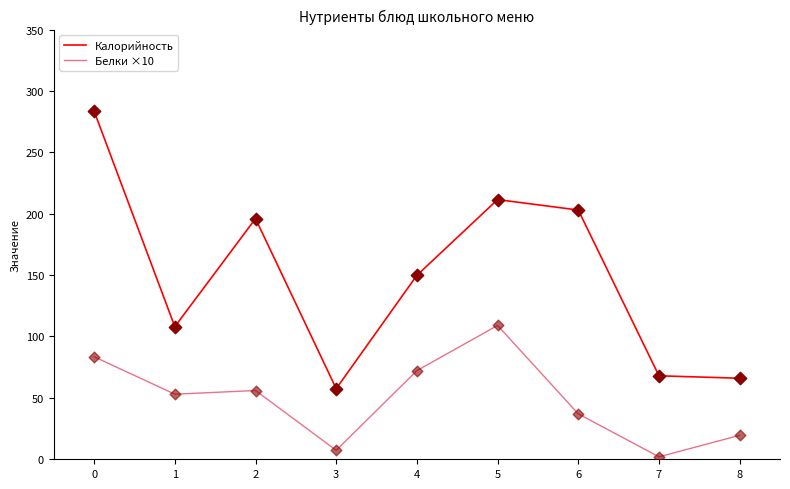

At how many categories does at least one series exceed 182?

4